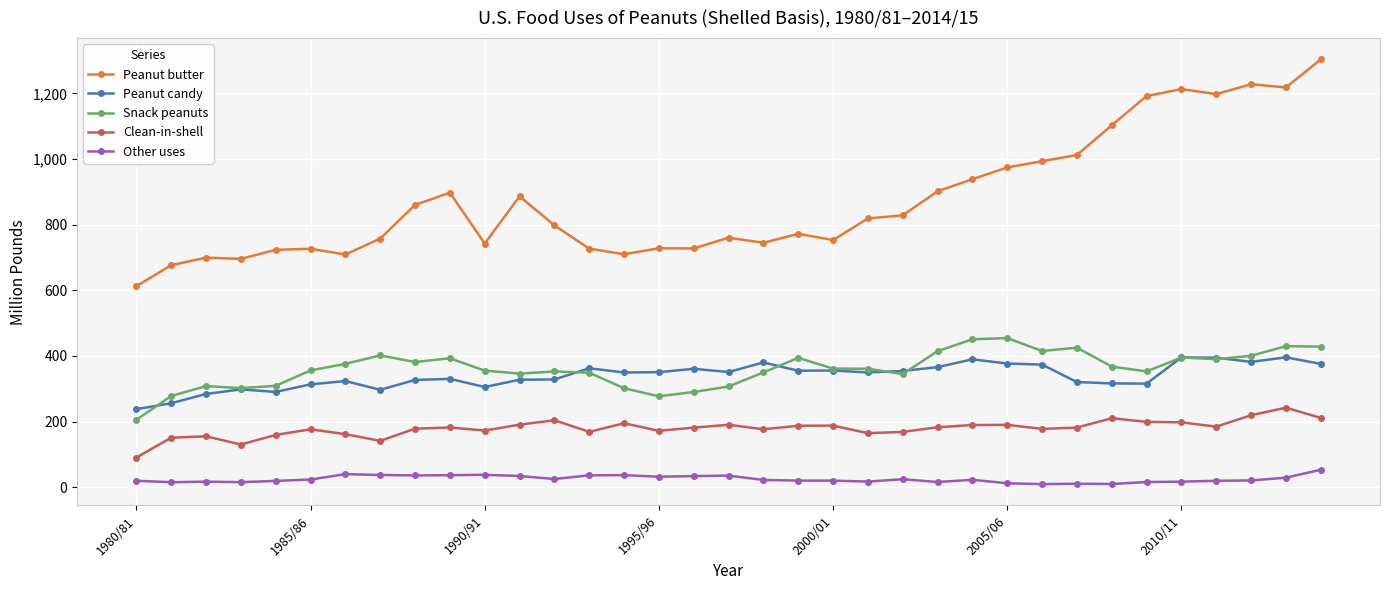

Which series has the largest range (max minus min)?

Peanut butter